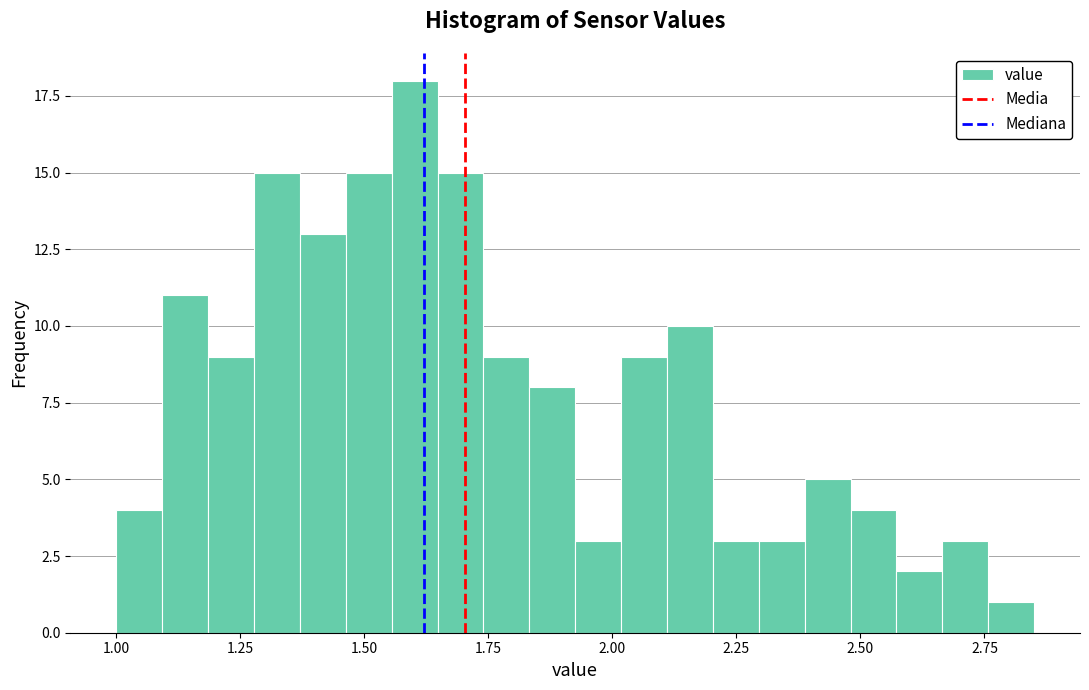

Read against the x-axis, roughly where is the centre of the tallest bar?

1.60